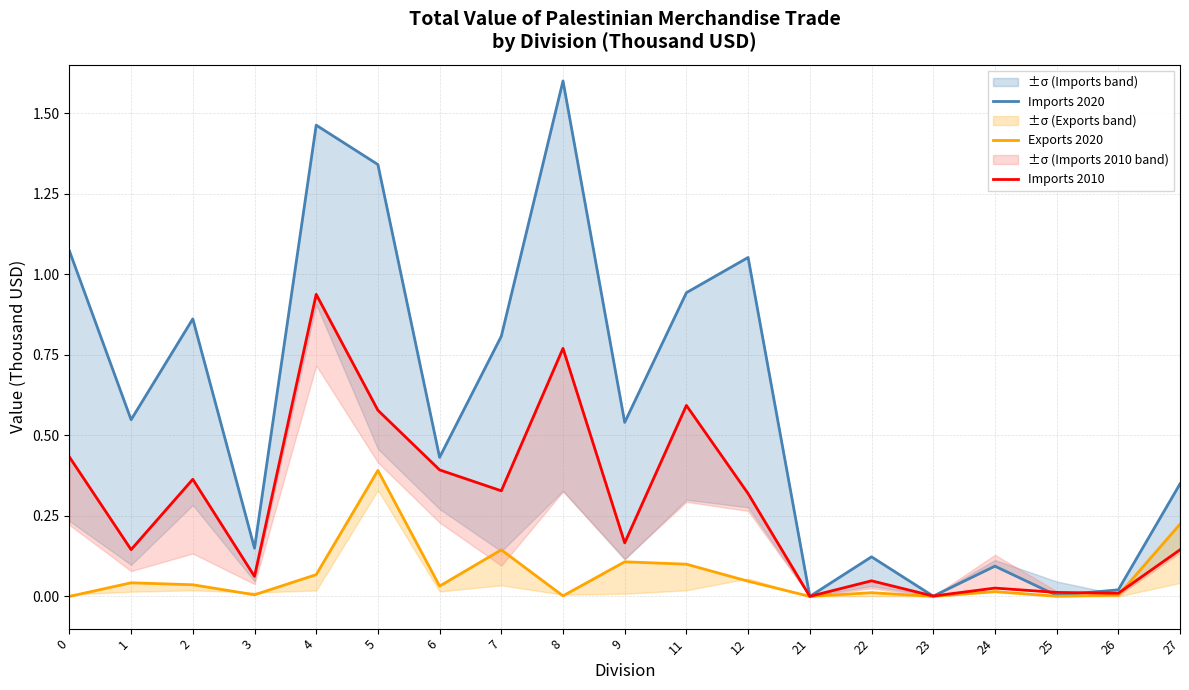

Which series has the largest range (max minus min)?

Imports 2020